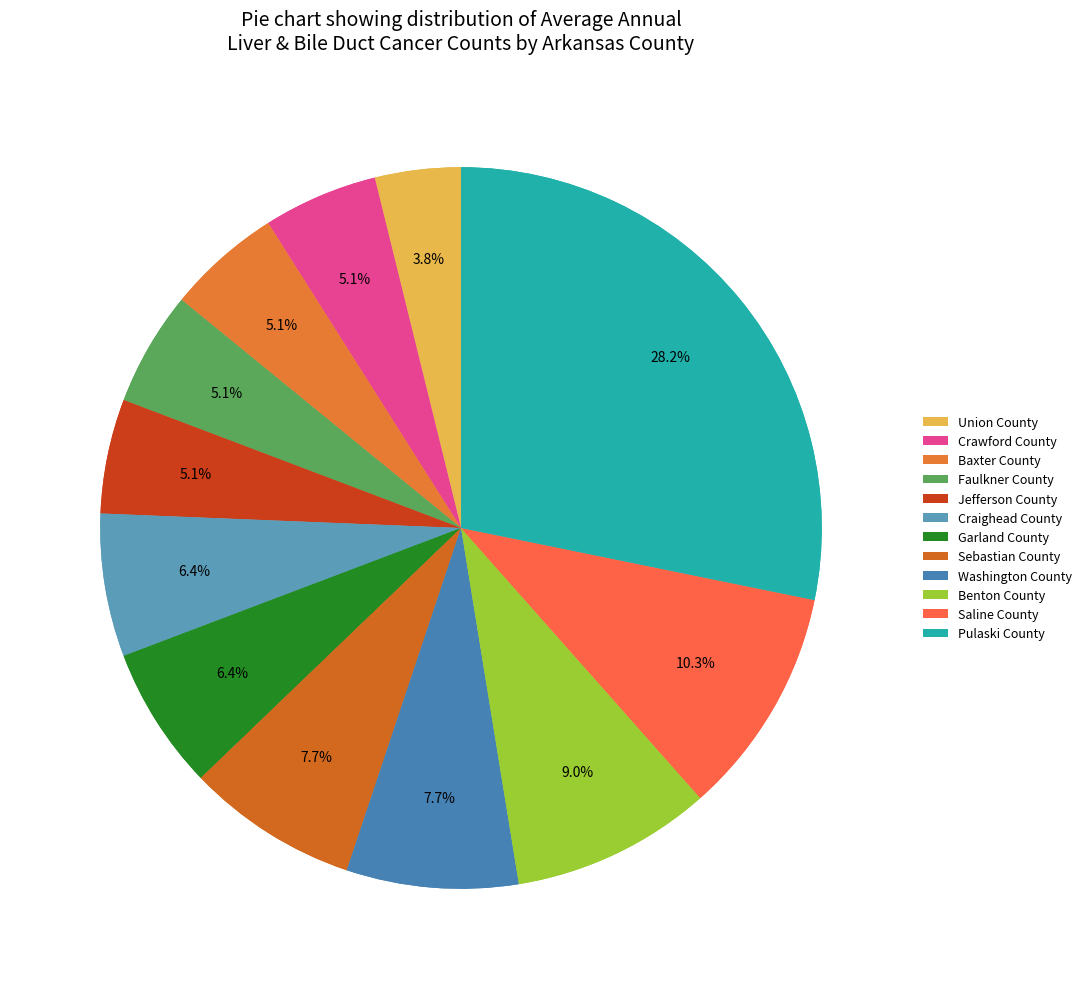

The Faulkner County slice represents 1% of the pie. True or false?

False